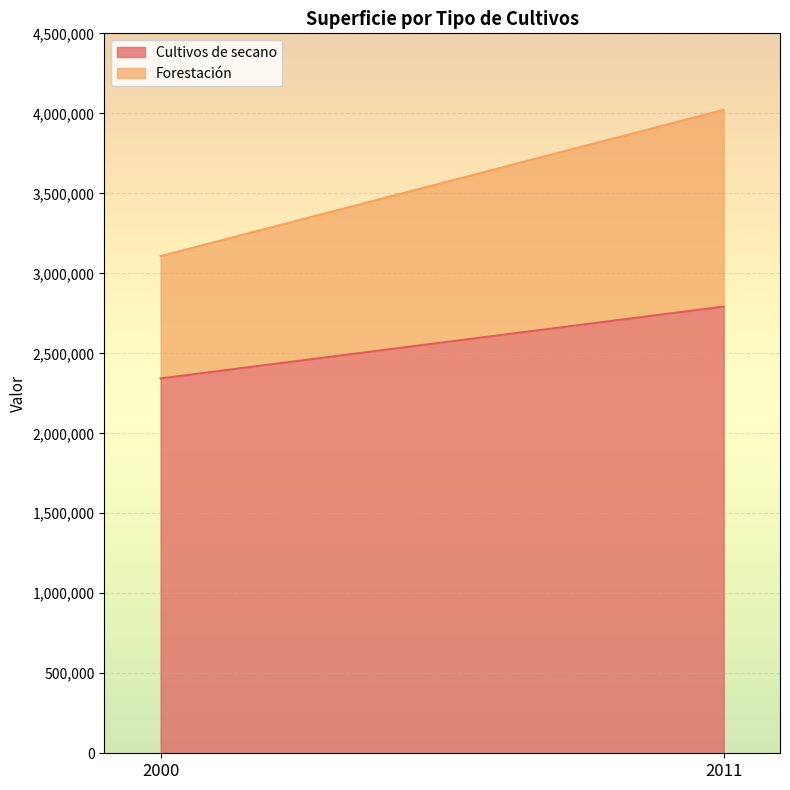

Which series has the largest total across all categories?

Cultivos de secano